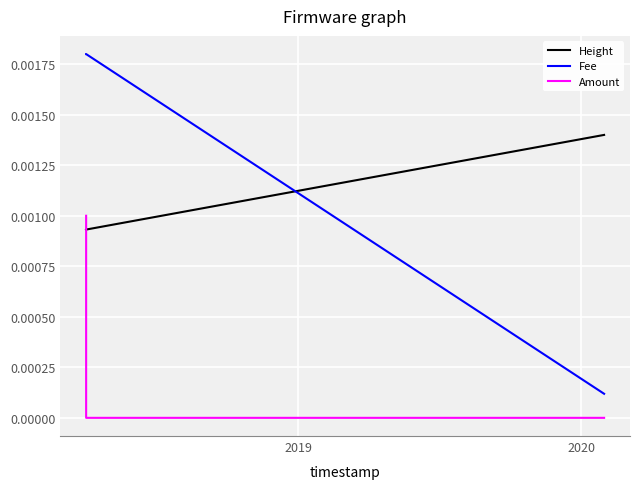

How many Amount values are between 0 and 1?

3